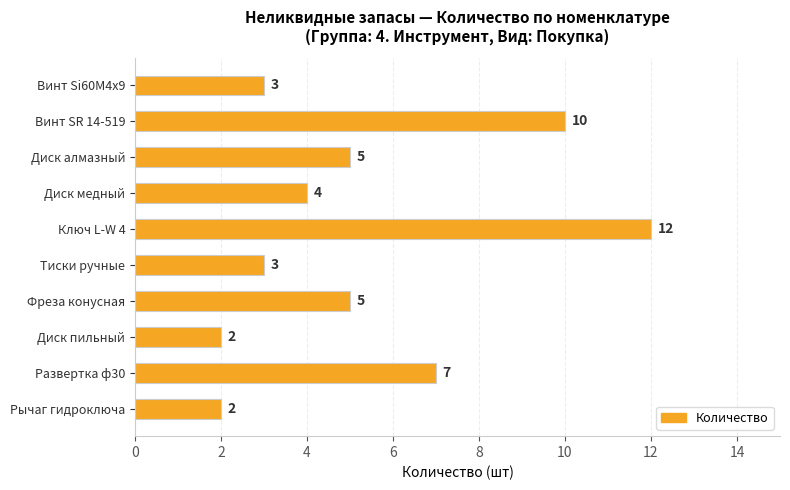

At which label is the value closest to 7?

Развертка ф30